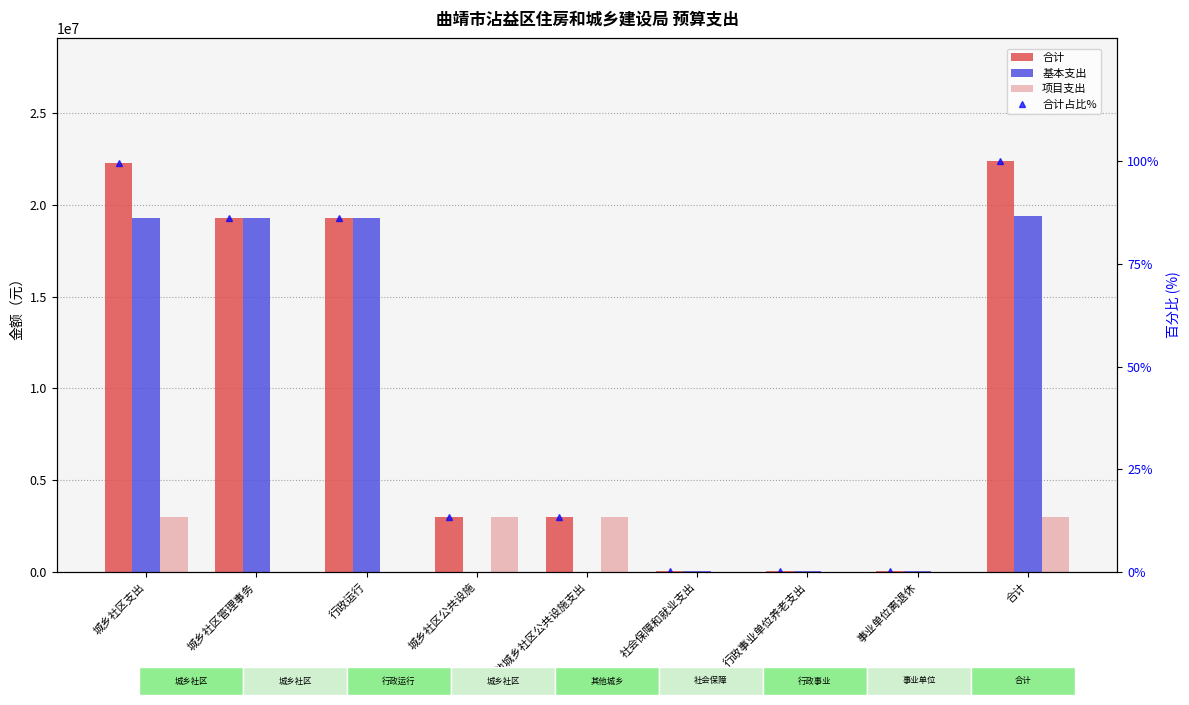

How many values in 项目支出 are above zero?

4